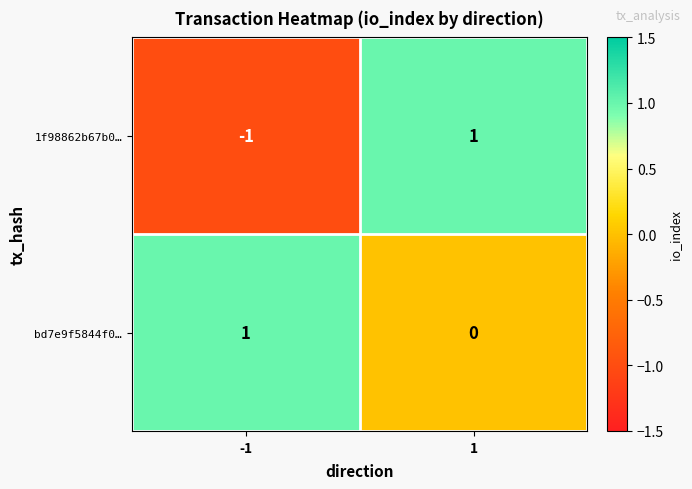

Reading left to right, extract all data points from this chart.

1f98862b67b0…: -1=-1	1=1
bd7e9f5844f0…: -1=1	1=0